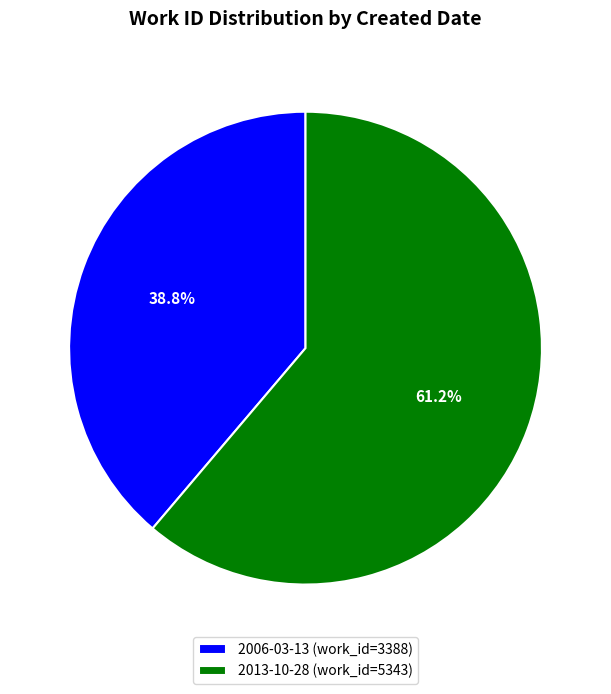

To the nearest percent, what is the combined percentage of 2006-03-13 and 2013-10-28?

100%